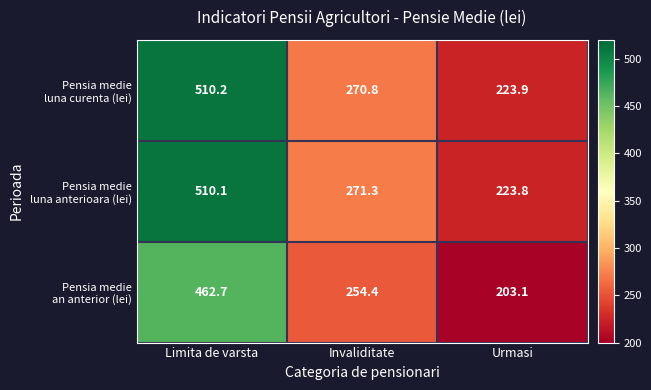

At which category does the chart reach its peak across all series?

Limita de varsta